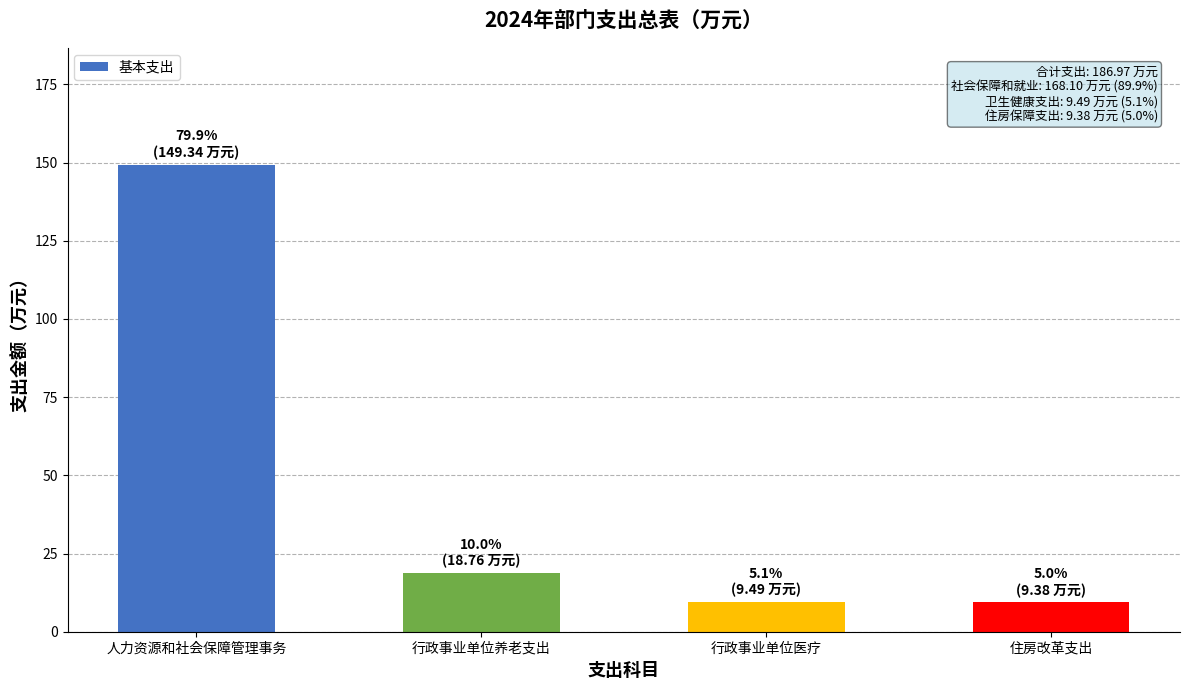

Approximately how many times larger is the value at 行政事业单位医疗 compared to 住房改革支出?

1.0